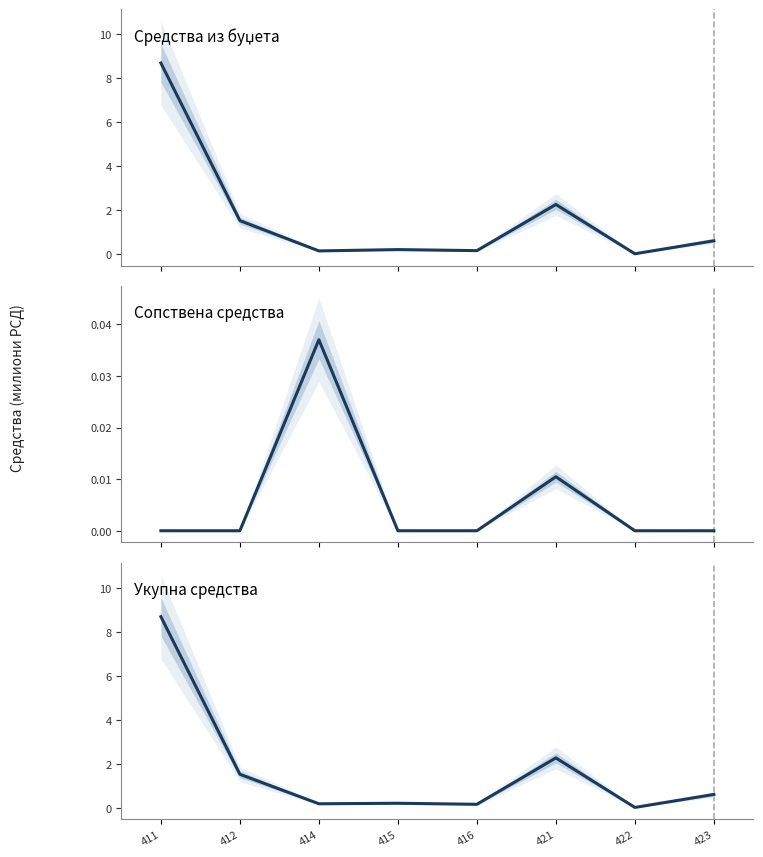

What is the total value across all series at 423?

1.2